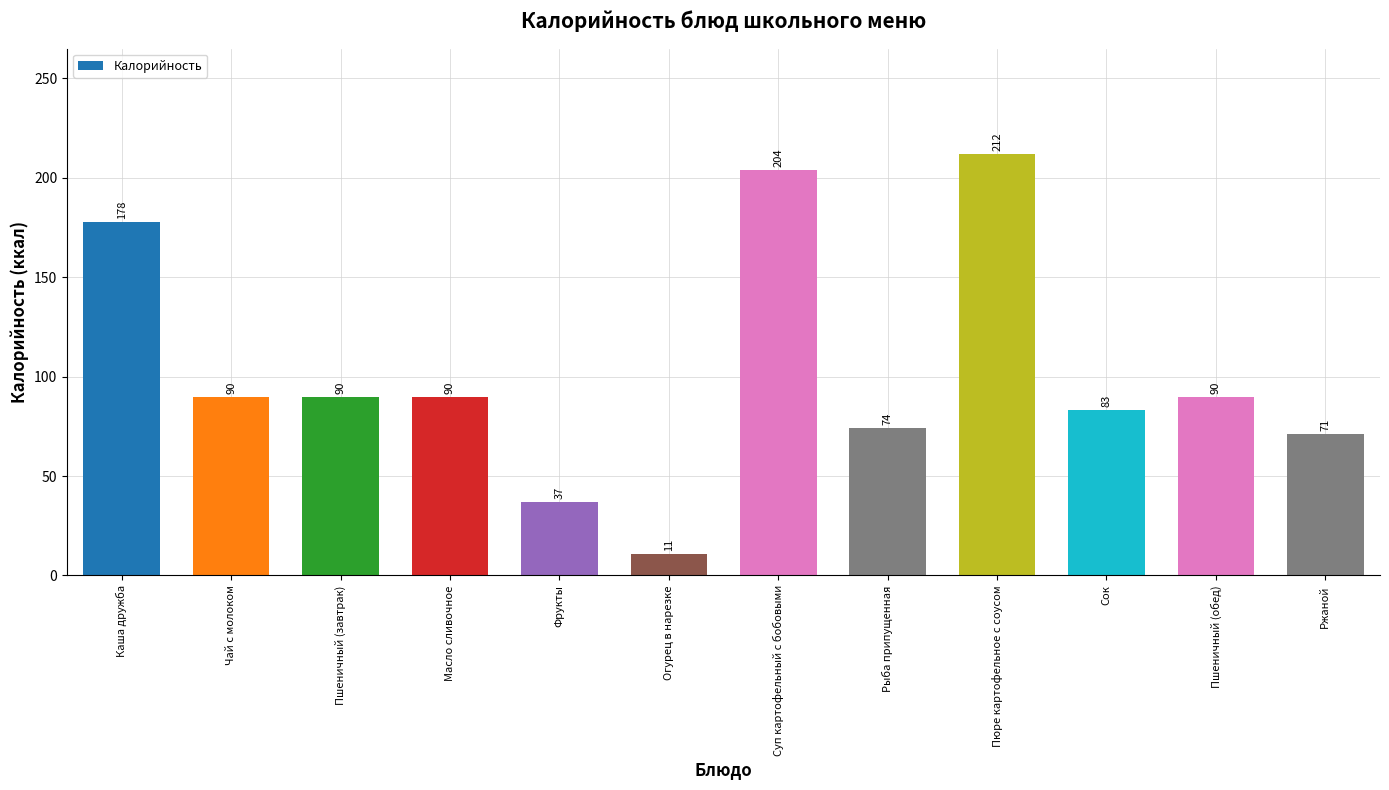

Does the chart contain stacked bars?

No